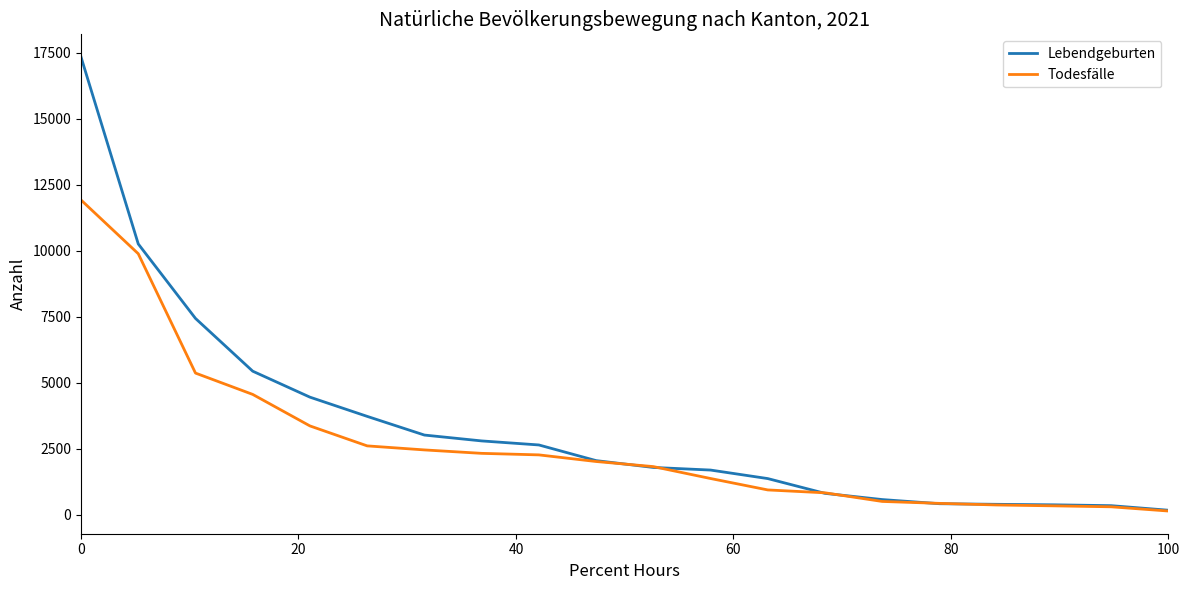

Which series has the largest range (max minus min)?

Lebendgeburten